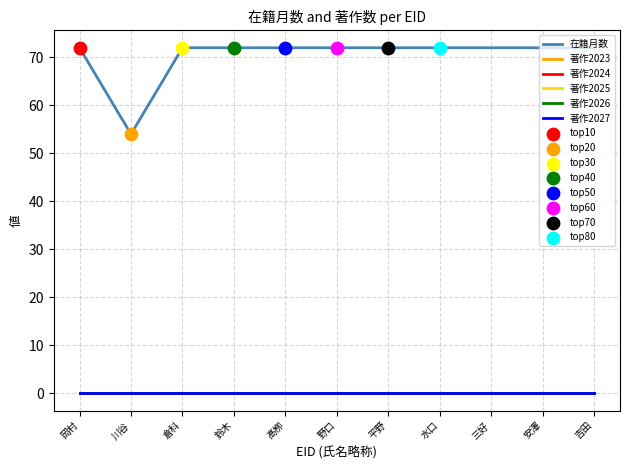

Is this an area chart (filled region under the line)?

No